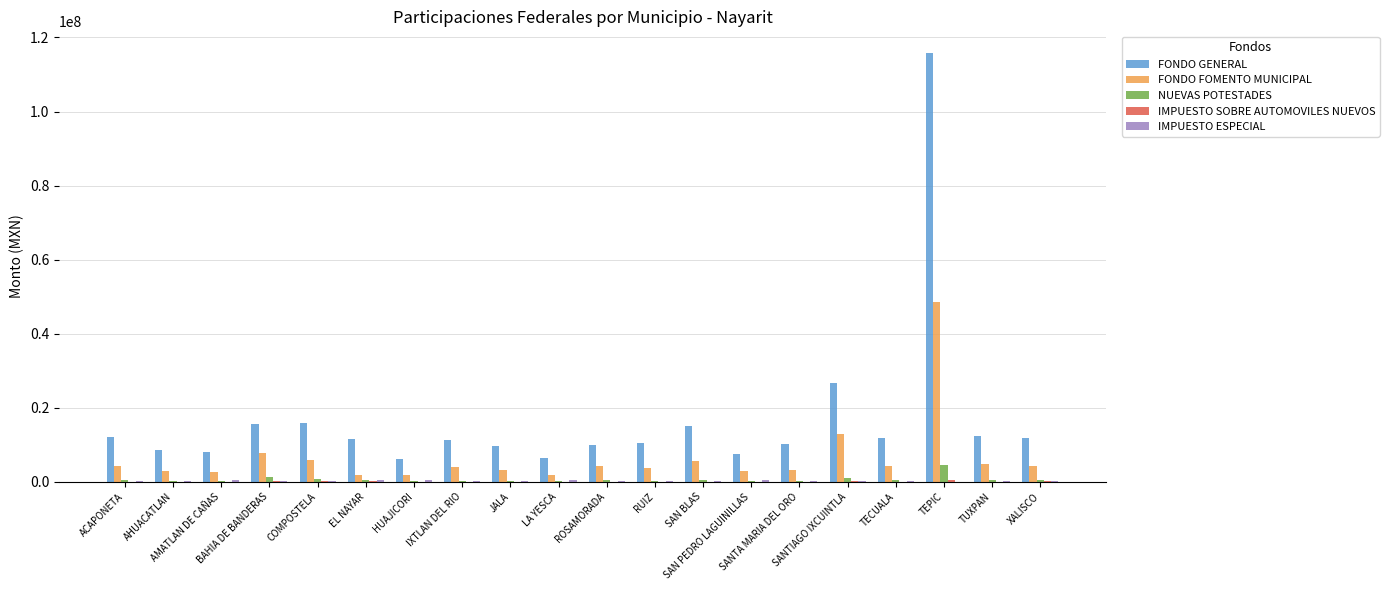

What is the sum of all NUEVAS POTESTADES values?

12762768.6